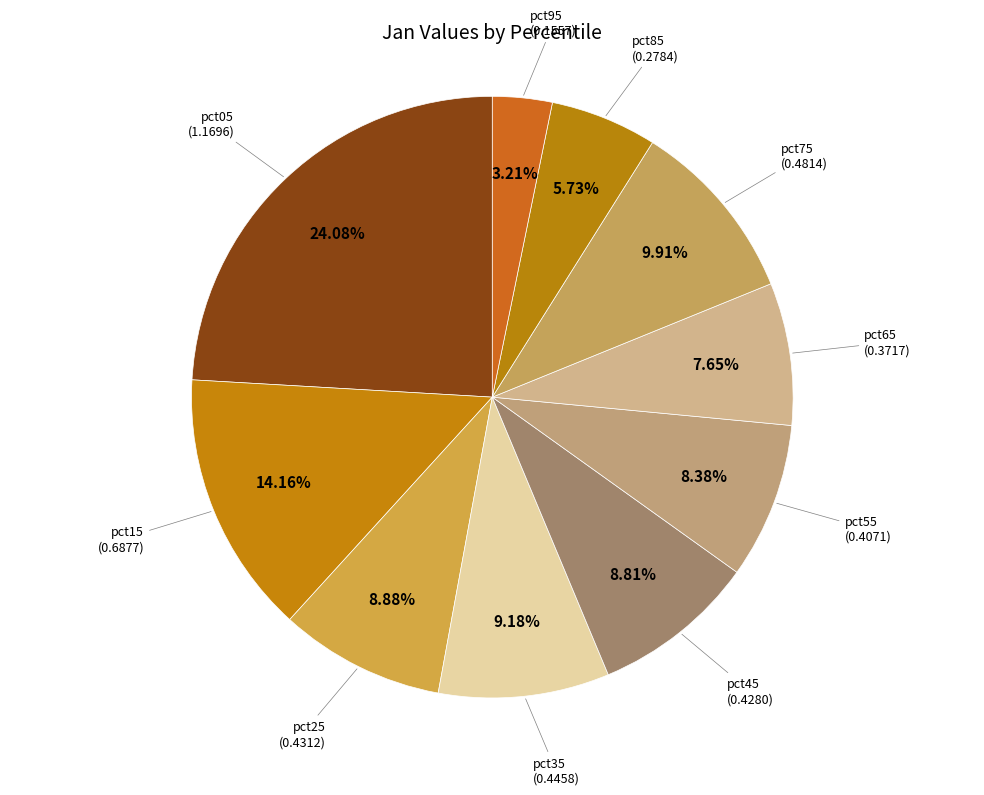

Count the number of slices in the pie.

10